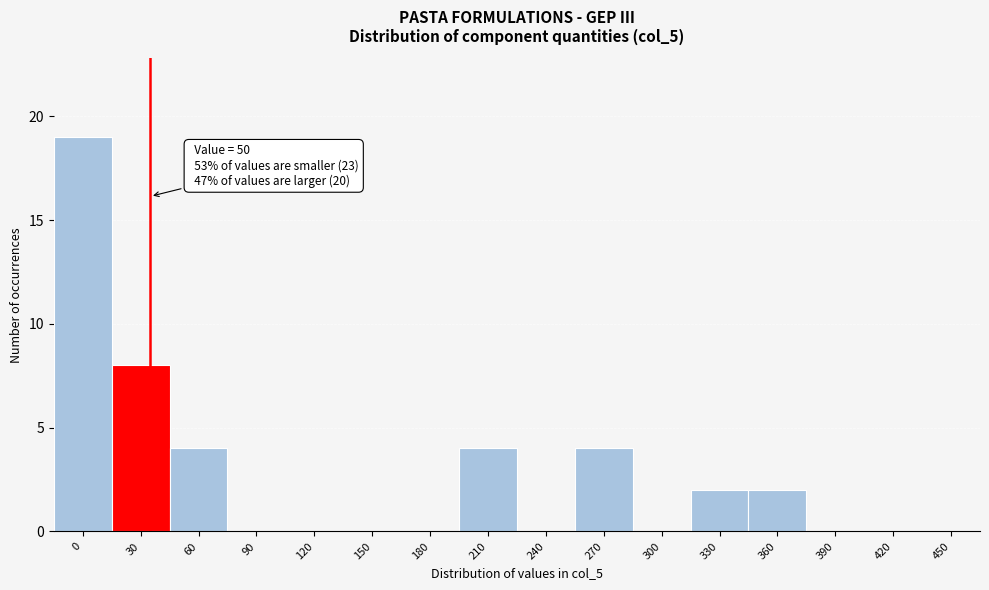

Reading left to right, what are all the values shown in this chart?

0=19	30=8	60=4	90=0	120=0	150=0	180=0	210=4	240=0	270=4	300=0	330=2	360=2	390=0	420=0	450=0